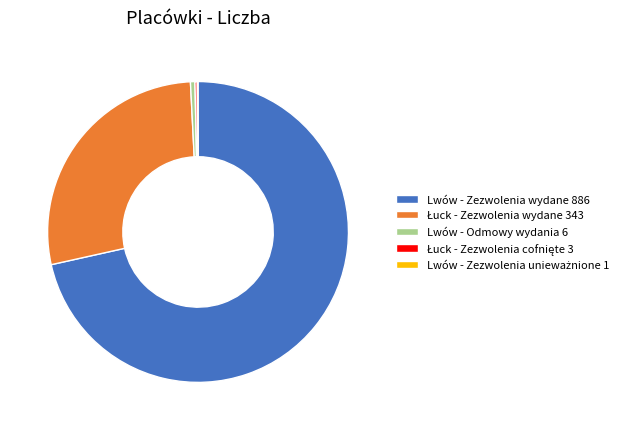

Is it true that Lwów - Zezwolenia wydane 886 is 66% of the pie?

False